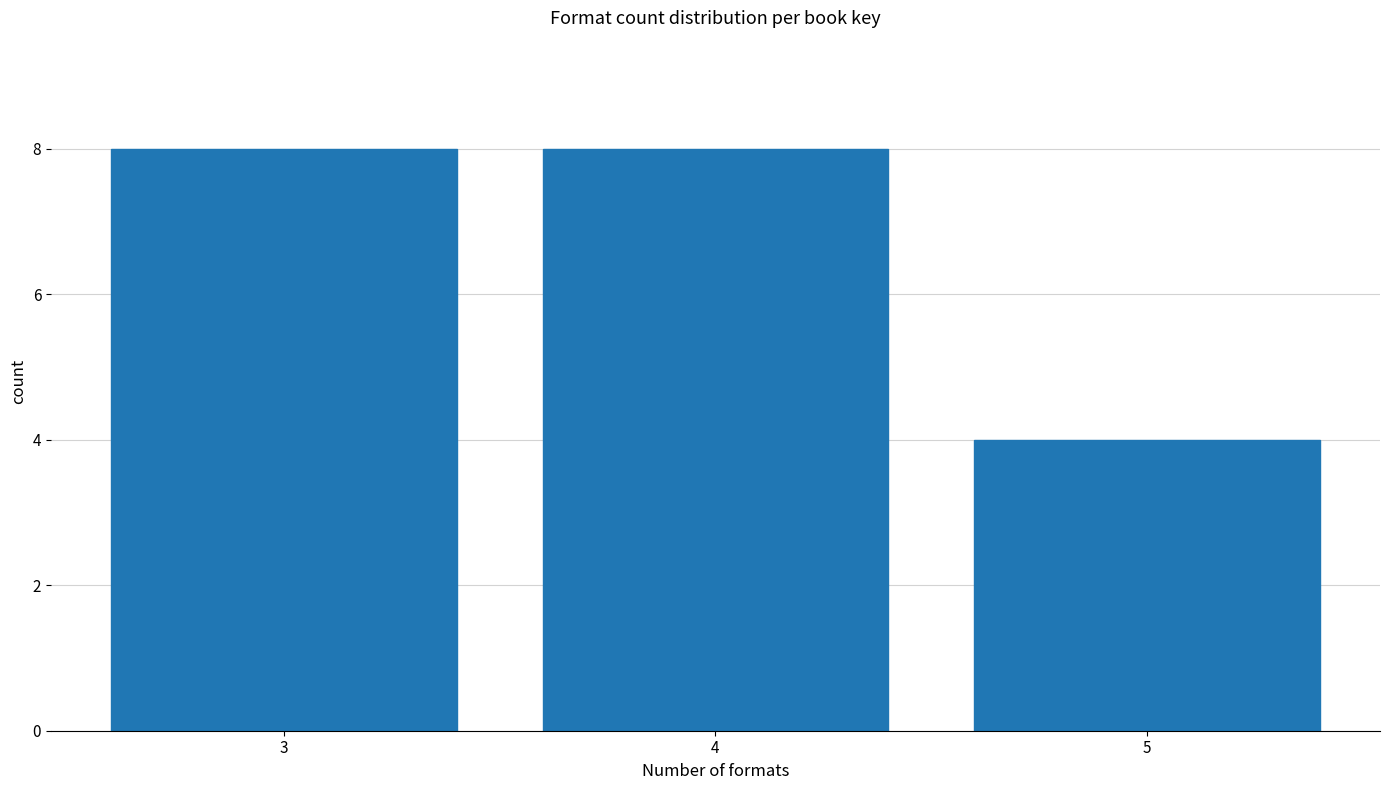

Reading left to right, transcribe all the data shown in this chart.

8	8	4